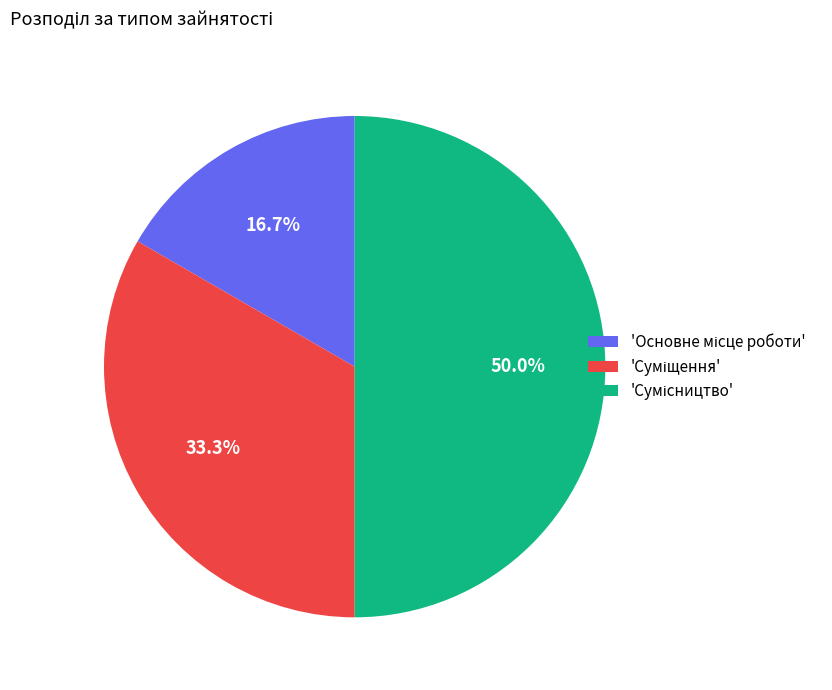

How many segments does this pie chart have?

3